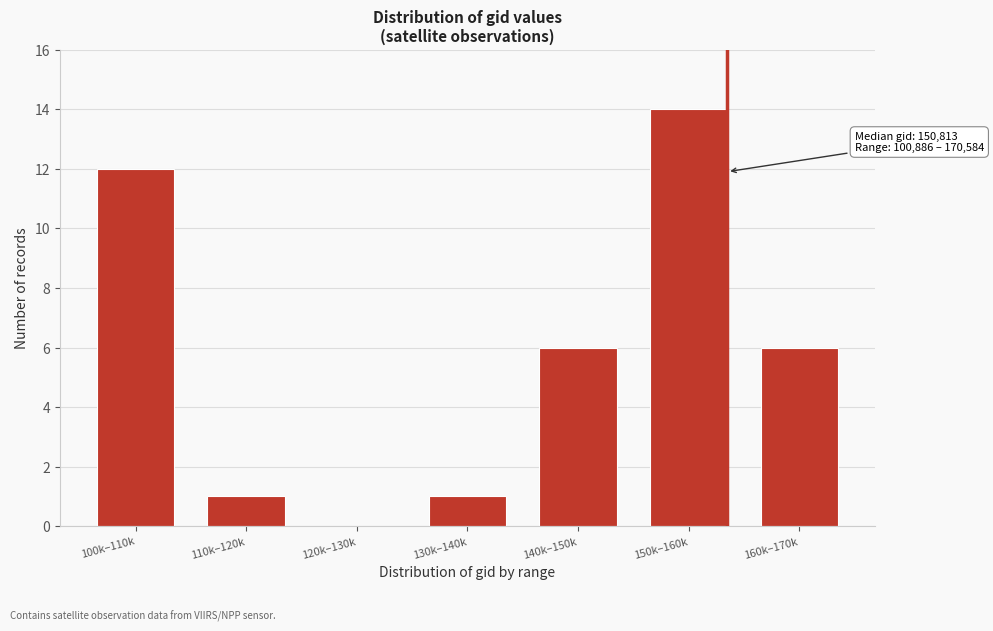

Reading left to right, list all the values displayed in this chart.

100k–110k=12	110k–120k=1	120k–130k=0	130k–140k=1	140k–150k=6	150k–160k=14	160k–170k=6